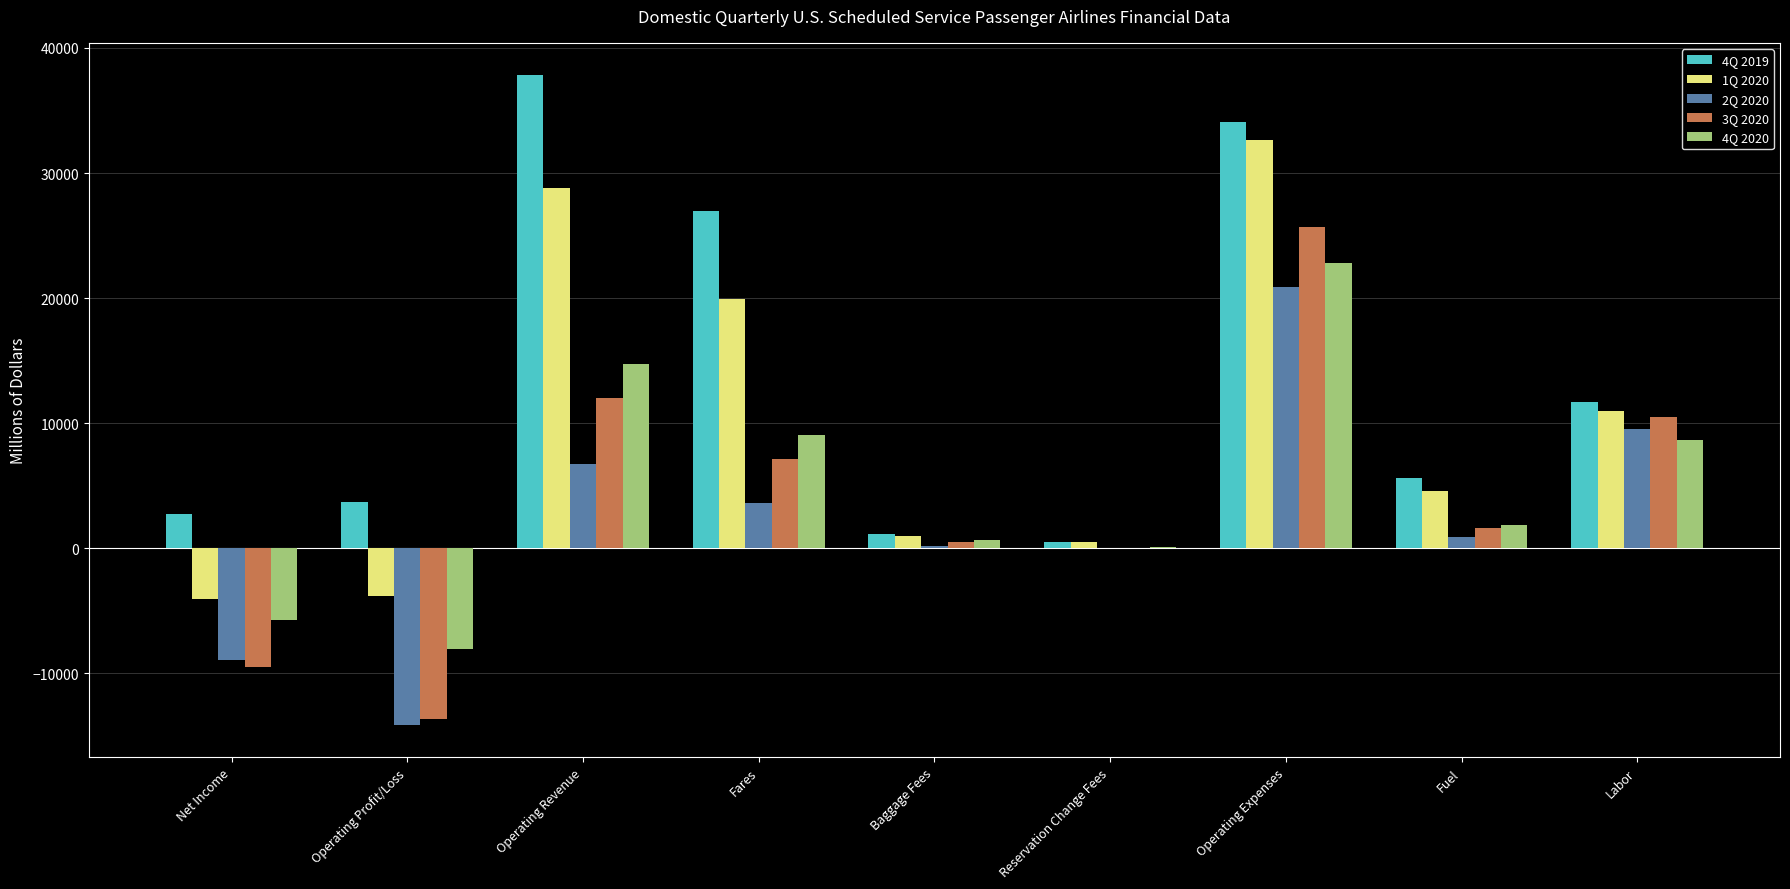

What is the sum of all 3Q 2020 values?

34334.5